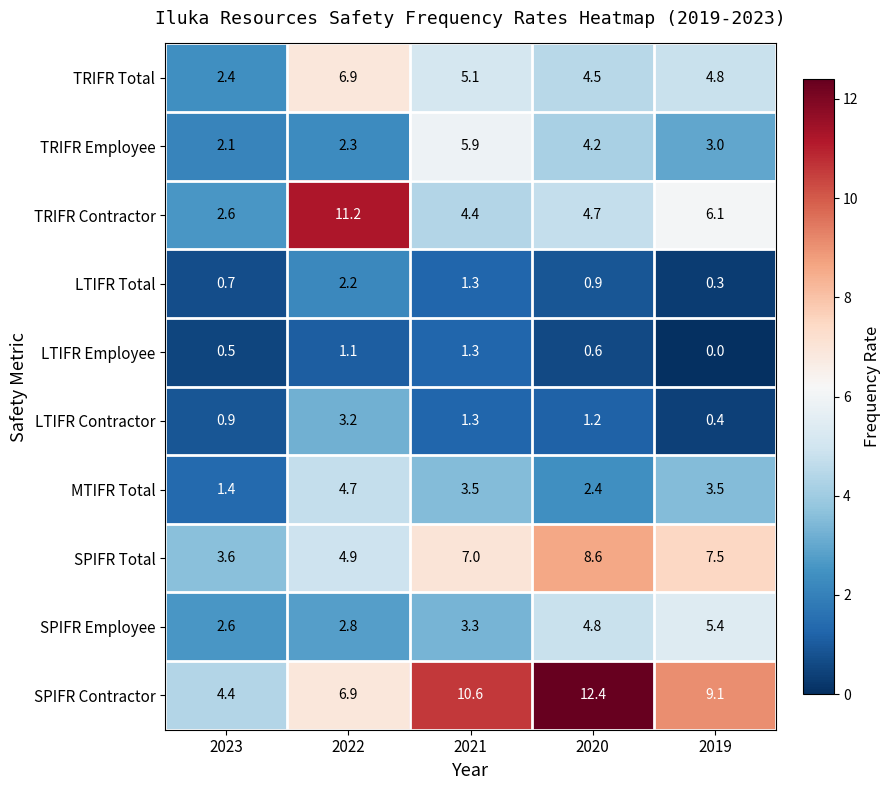

Which series has the largest range (max minus min)?

TRIFR Contractor